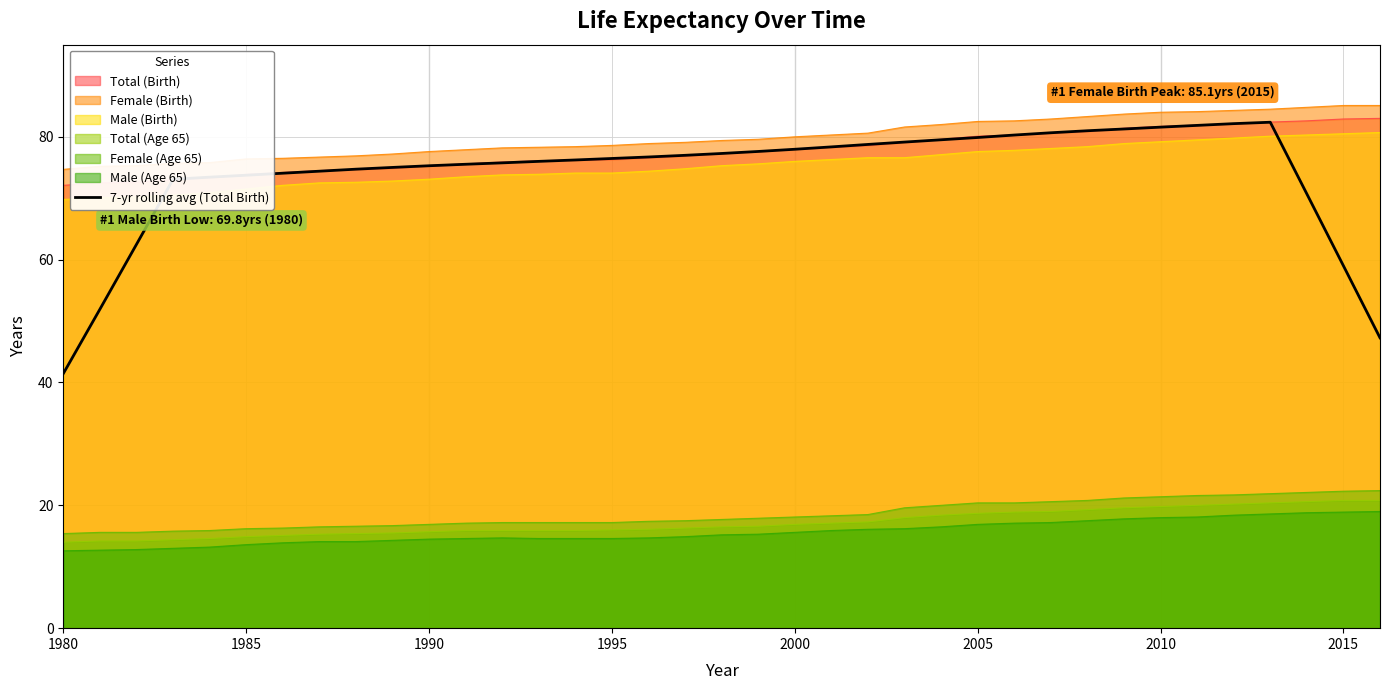

True or false: Male (Birth) and Total (Birth) cross at least once.

False